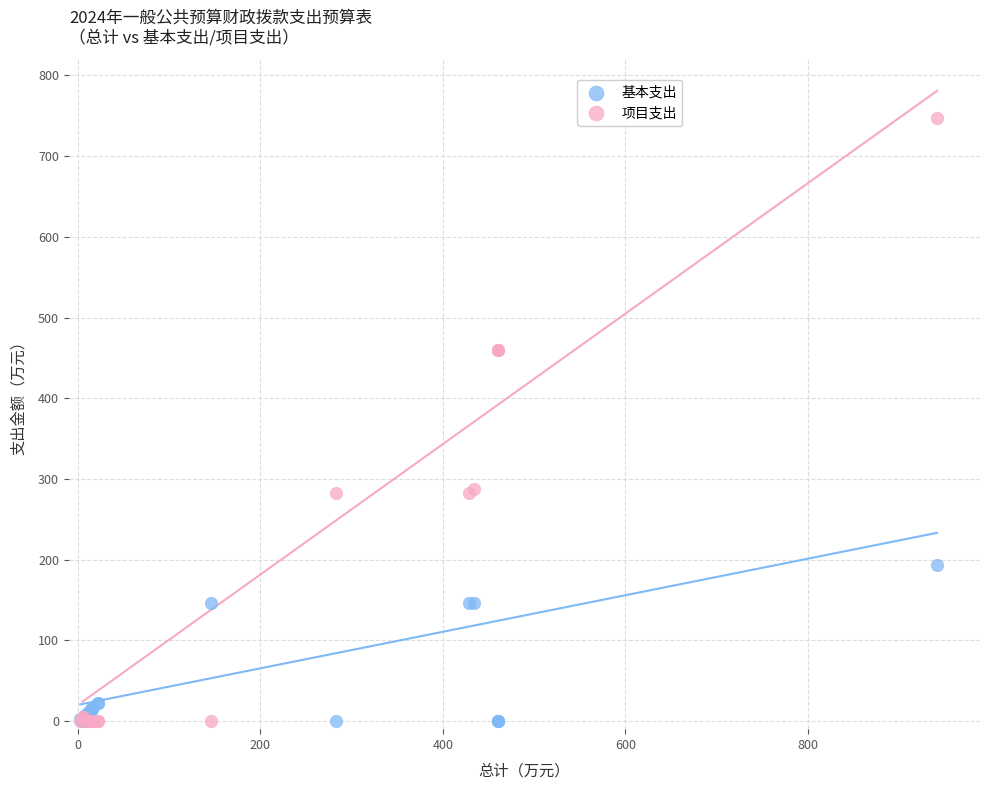

What is the X range (max minus min) for the scatter plot?

939.2